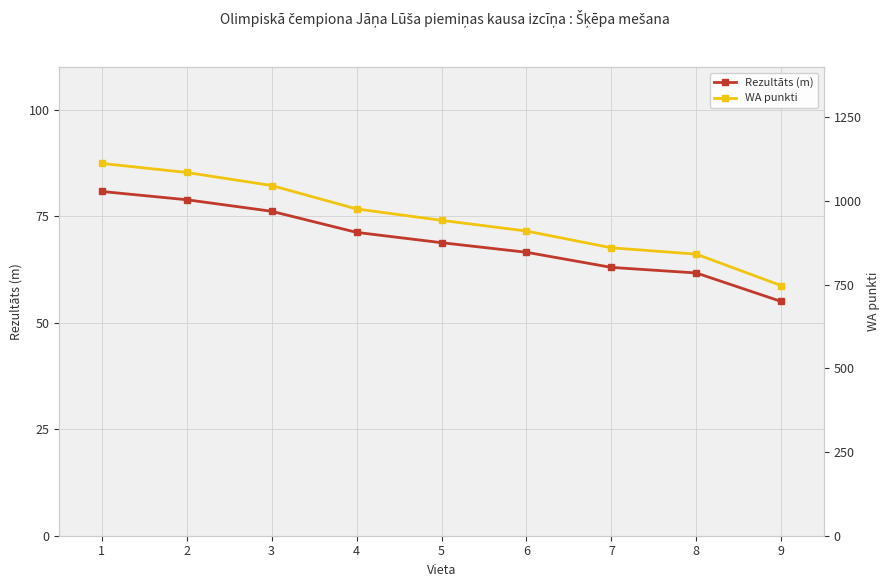

What is the total value across all series at 7?

923.0